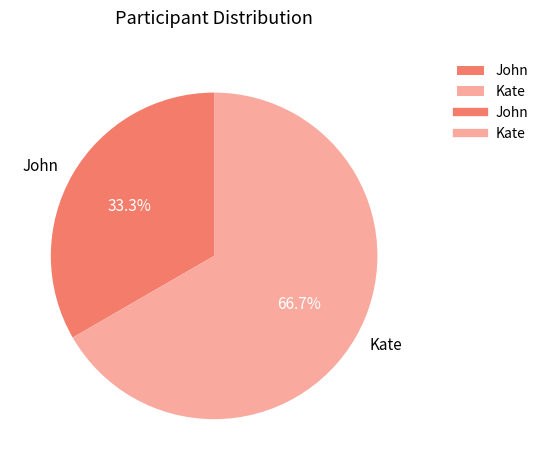

To the nearest percent, what is the average slice percentage?

50%